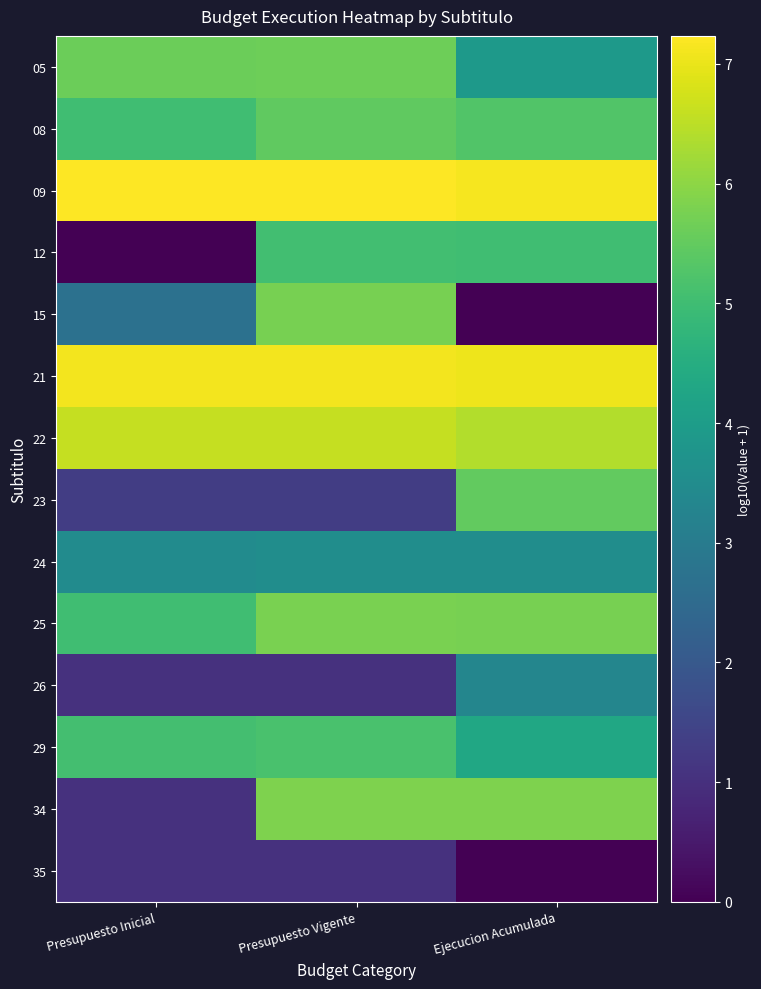

Reading left to right, transcribe all the data shown in this chart.

05: Presupuesto Inicial=5.6	Presupuesto Vigente=5.7	Ejecucion Acumulada=3.9
08: Presupuesto Inicial=5.0	Presupuesto Vigente=5.5	Ejecucion Acumulada=5.3
09: Presupuesto Inicial=7.2	Presupuesto Vigente=7.2	Ejecucion Acumulada=7.1
12: Presupuesto Inicial=0.0	Presupuesto Vigente=5.0	Ejecucion Acumulada=5.0
15: Presupuesto Inicial=2.7	Presupuesto Vigente=5.8	Ejecucion Acumulada=0.0
21: Presupuesto Inicial=7.1	Presupuesto Vigente=7.1	Ejecucion Acumulada=7.0
22: Presupuesto Inicial=6.6	Presupuesto Vigente=6.6	Ejecucion Acumulada=6.4
23: Presupuesto Inicial=1.3	Presupuesto Vigente=1.3	Ejecucion Acumulada=5.5
24: Presupuesto Inicial=3.5	Presupuesto Vigente=3.5	Ejecucion Acumulada=3.5
25: Presupuesto Inicial=5.0	Presupuesto Vigente=5.8	Ejecucion Acumulada=5.7
26: Presupuesto Inicial=1.0	Presupuesto Vigente=1.0	Ejecucion Acumulada=3.3
29: Presupuesto Inicial=5.1	Presupuesto Vigente=5.1	Ejecucion Acumulada=4.3
34: Presupuesto Inicial=1.0	Presupuesto Vigente=5.8	Ejecucion Acumulada=5.8
35: Presupuesto Inicial=1.0	Presupuesto Vigente=1.0	Ejecucion Acumulada=0.0